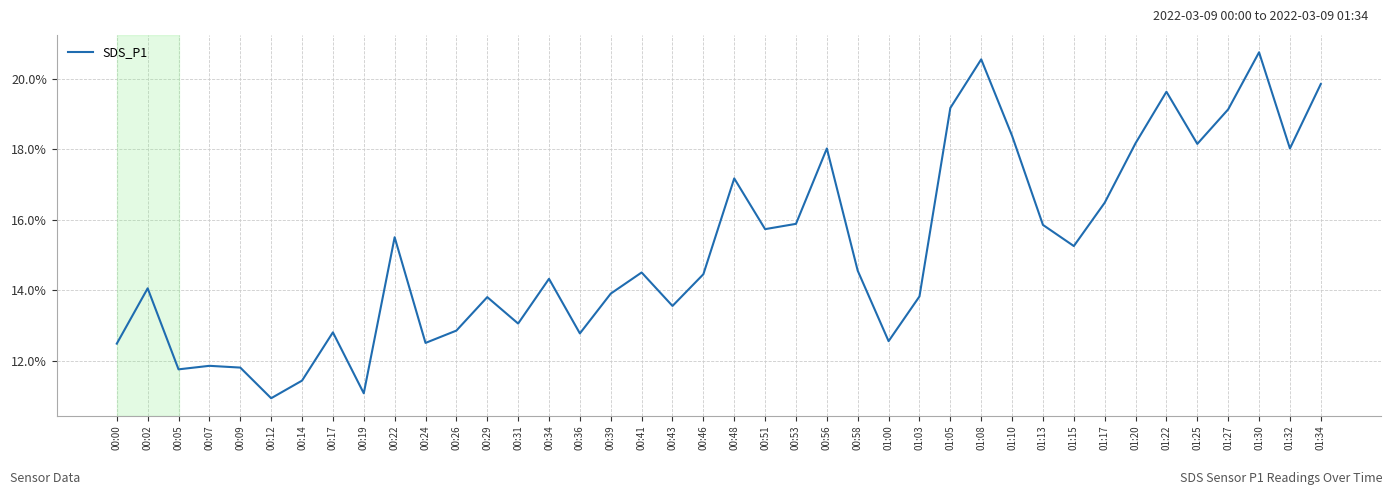

Between 01:00 and 01:17, which is larger?

01:17